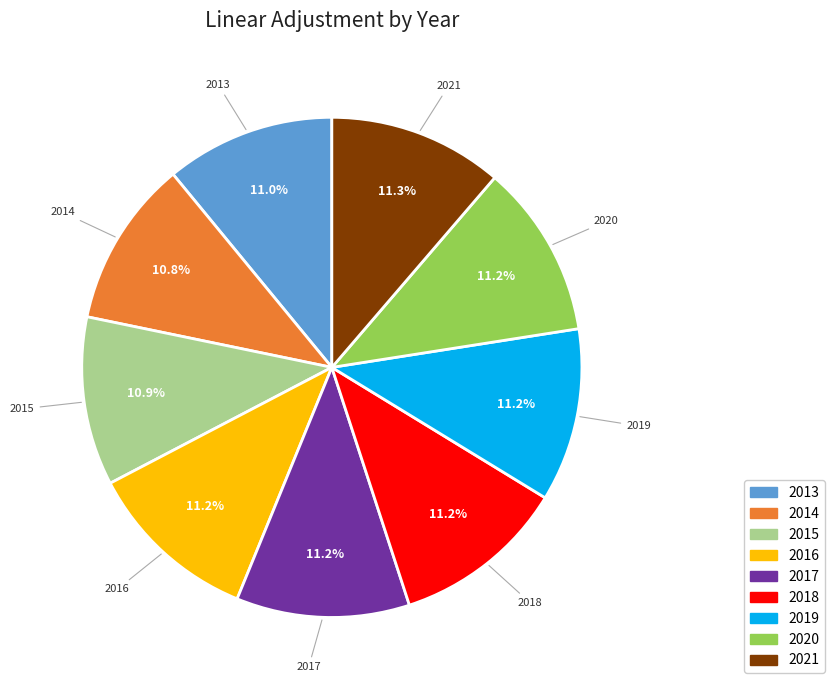

To the nearest percent, what portion does 2013 represent?

11%